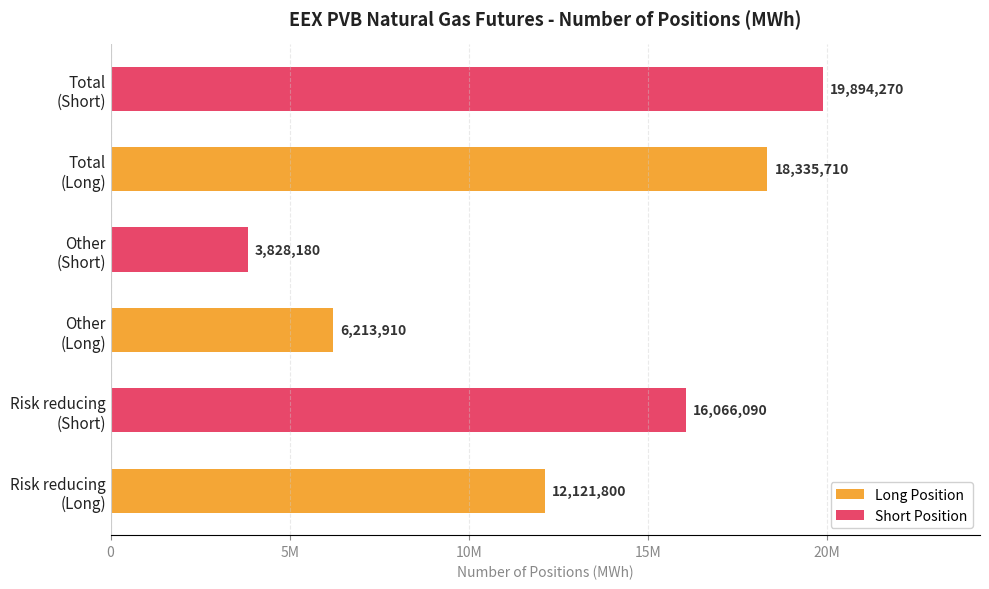

Does the chart contain any negative values?

No